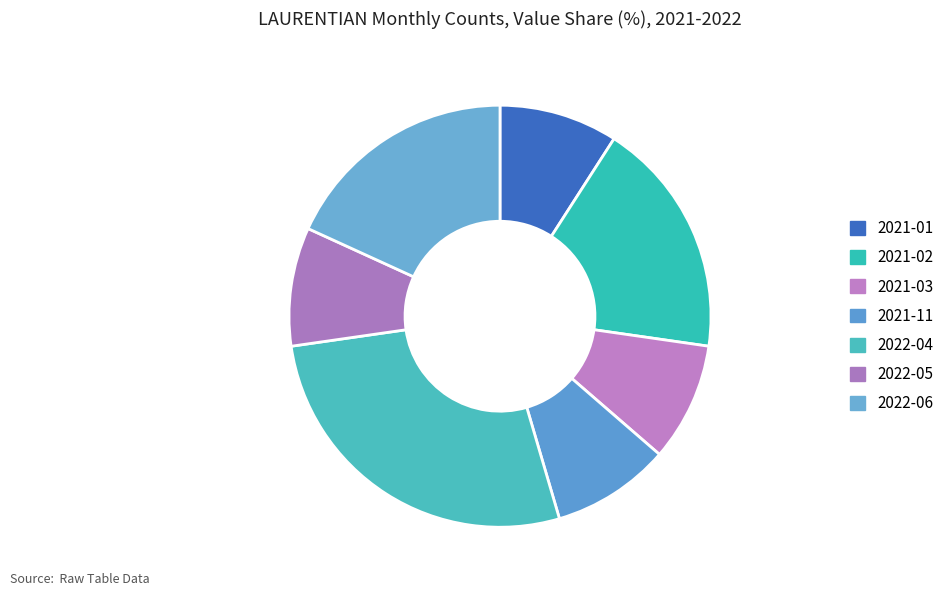

Count the number of slices in the pie.

7